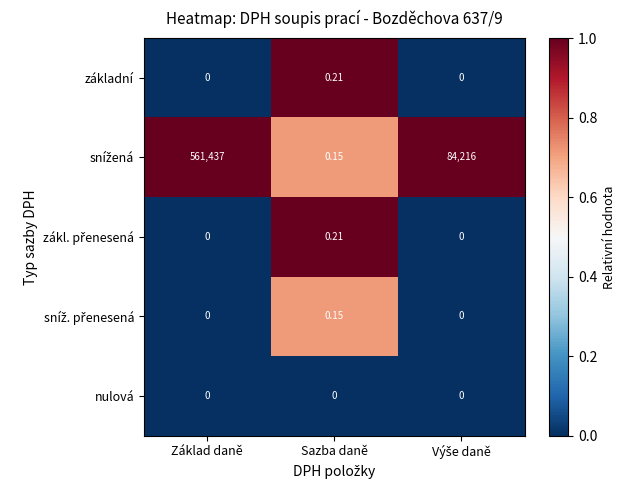

At which category is the sum across all series the highest?

Základ daně